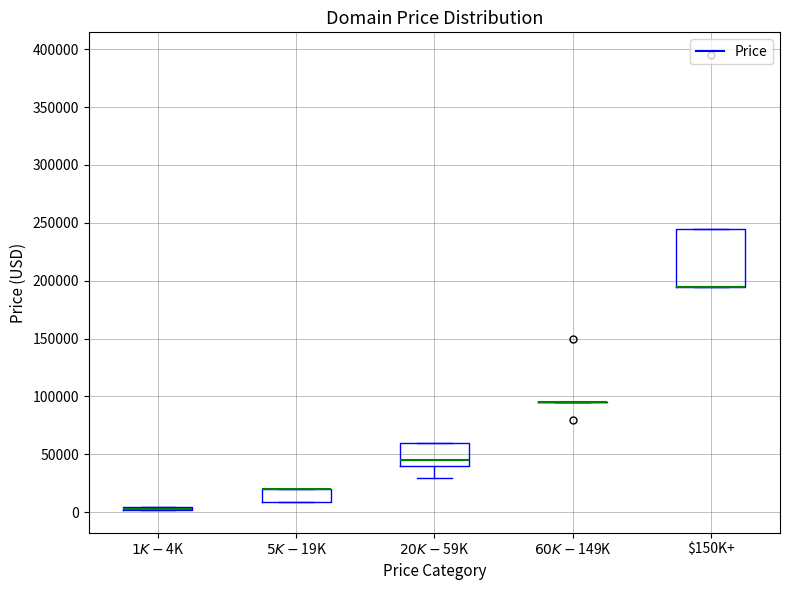

Reading left to right, transcribe this box plot: for each box, give where its median line is, the range the box spans, and where its two whiskers end, as read against the y-axis. The values are not printed on the chart, so give them approximately, as read against the axis.

$1K-$4K: box collapsed to a line at 5000, whiskers 0 to 5000
$5K-$19K: median 20000 (drawn on the box's upper edge), box 10000 to 20000, whiskers 10000 to 20000
$20K-$59K: median 45000, box 40000 to 60000, whiskers 30000 to 60000
$60K-$149K: box collapsed to a line at 95000, whiskers 95000 to 95000
$150K+: median 195000 (drawn on the box's lower edge), box 195000 to 245000, whiskers 195000 to 245000